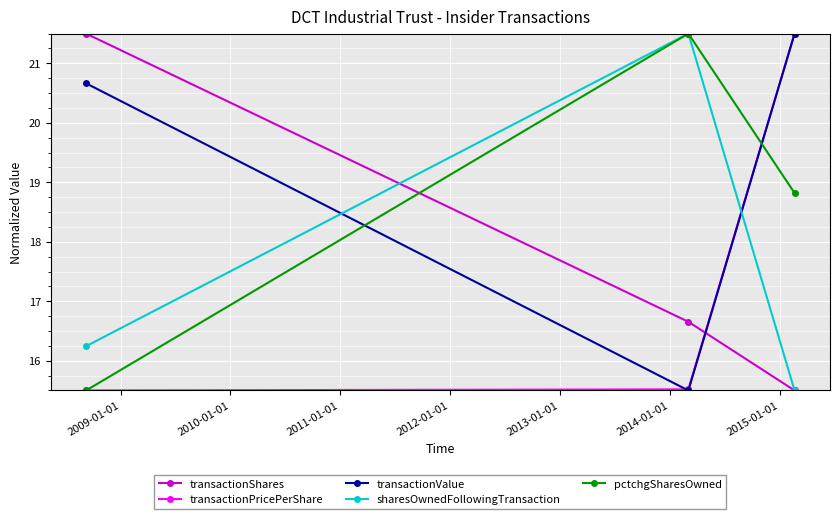

What is the sum of all transactionShares values?

53.7